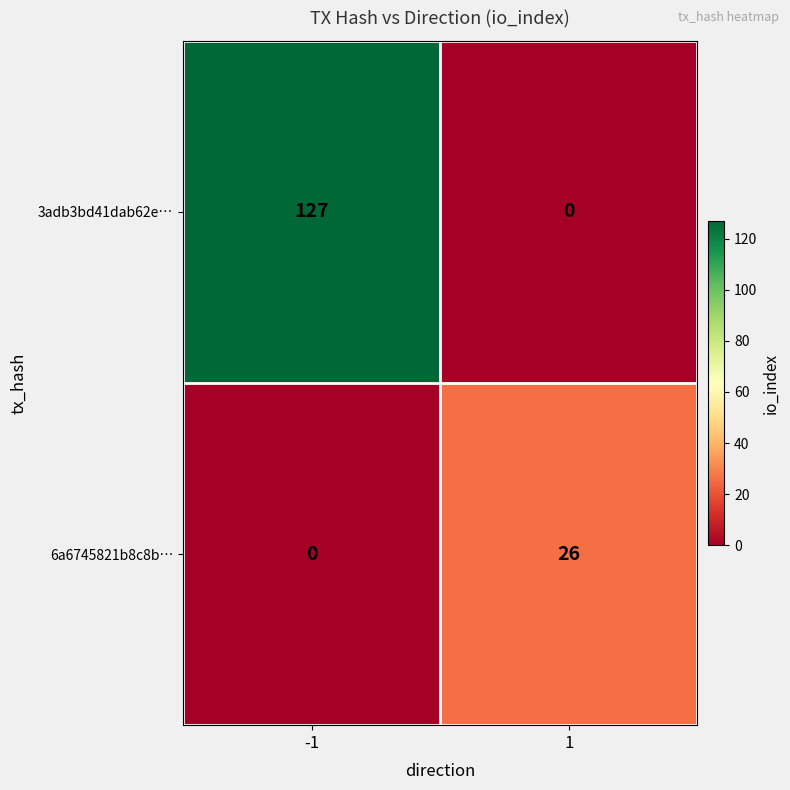

The value of 3adb3bd41dab62e… at 1 is 0. True or false?

True